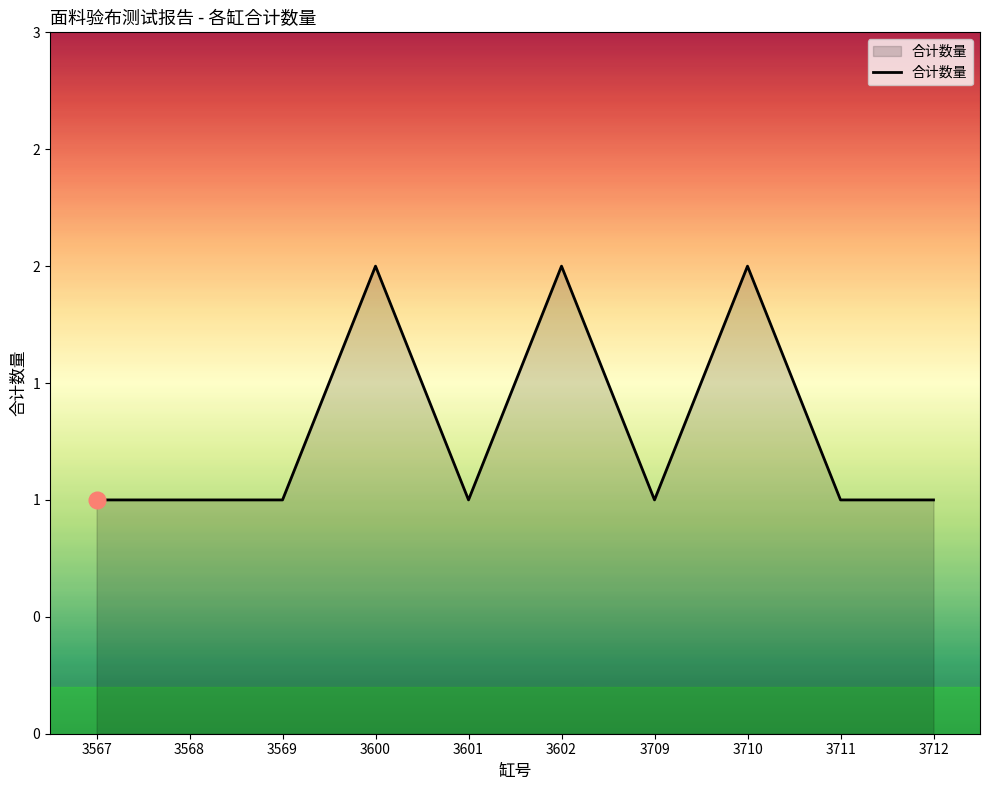

Reading left to right, transcribe all the data shown in this chart.

3567=1	3568=1	3569=1	3600=2	3601=1	3602=2	3709=1	3710=2	3711=1	3712=1